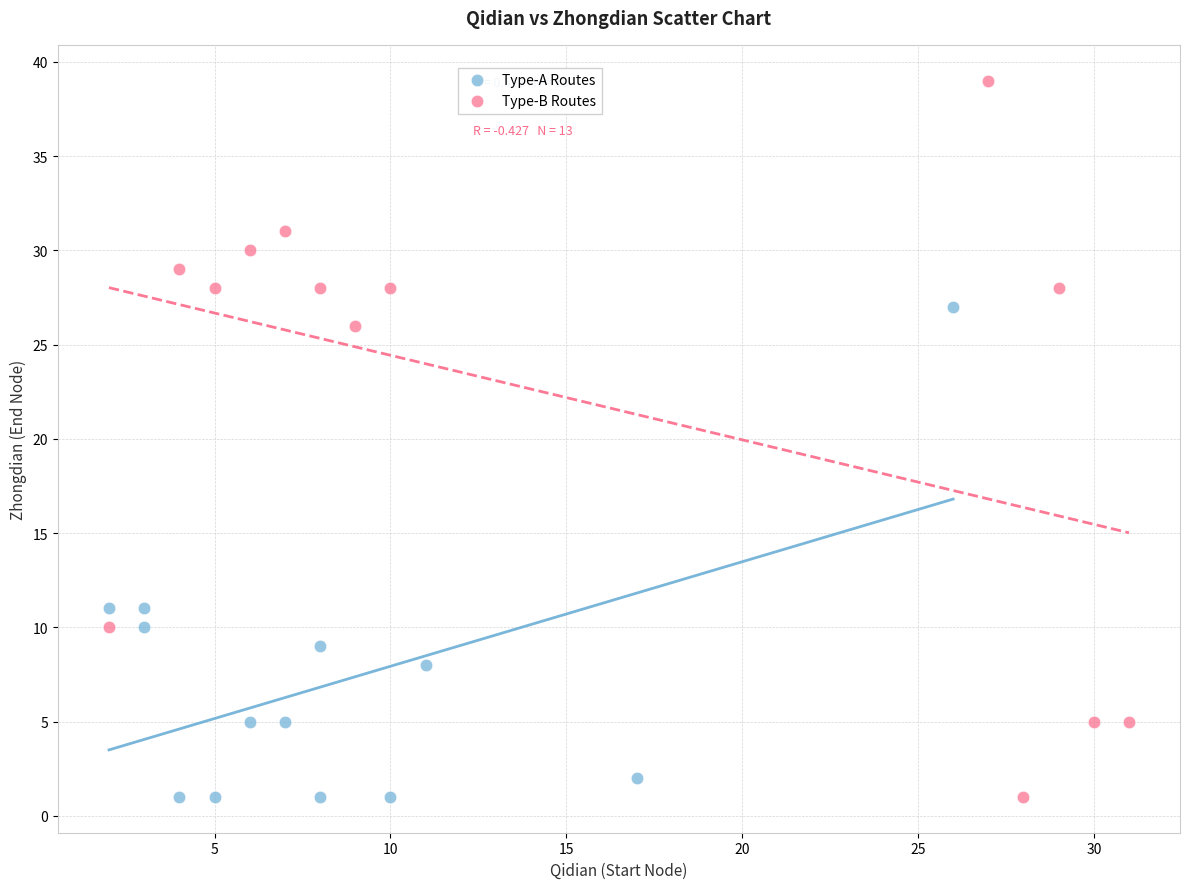

Which series contains the highest Y value?

Type-B Routes